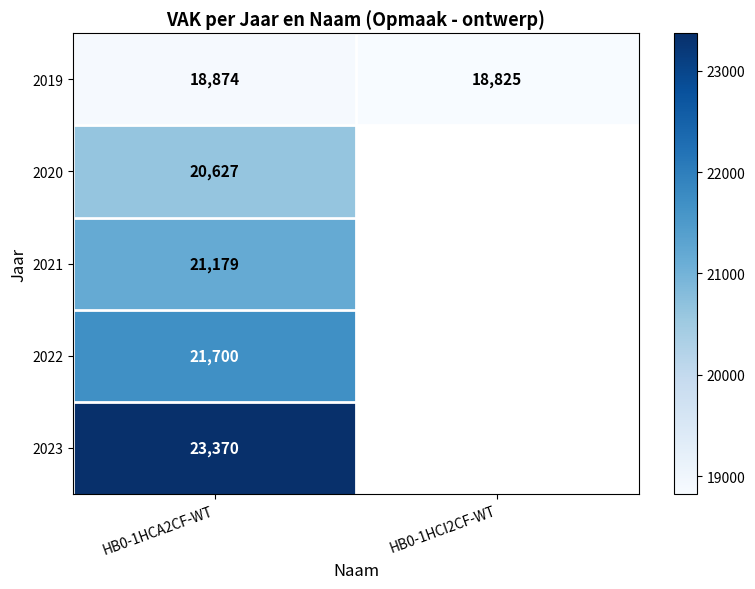

At which label does 2019 reach its peak?

HB0-1HCA2CF-WT